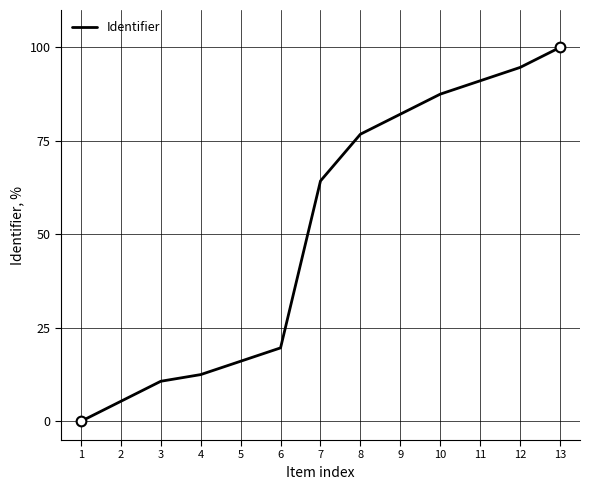

How many positive values are there?

12